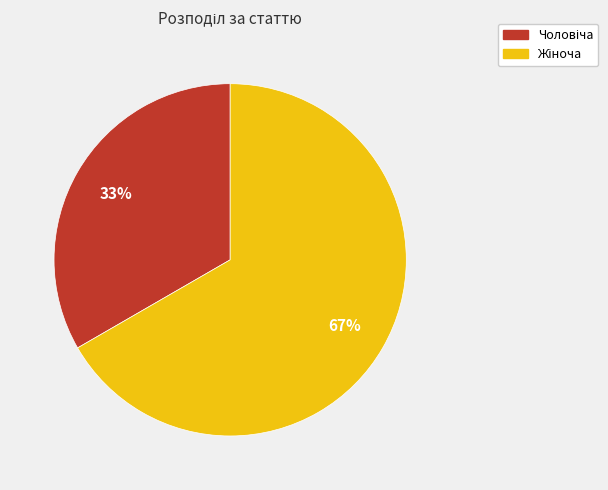

To the nearest percent, what is the average slice percentage?

50%